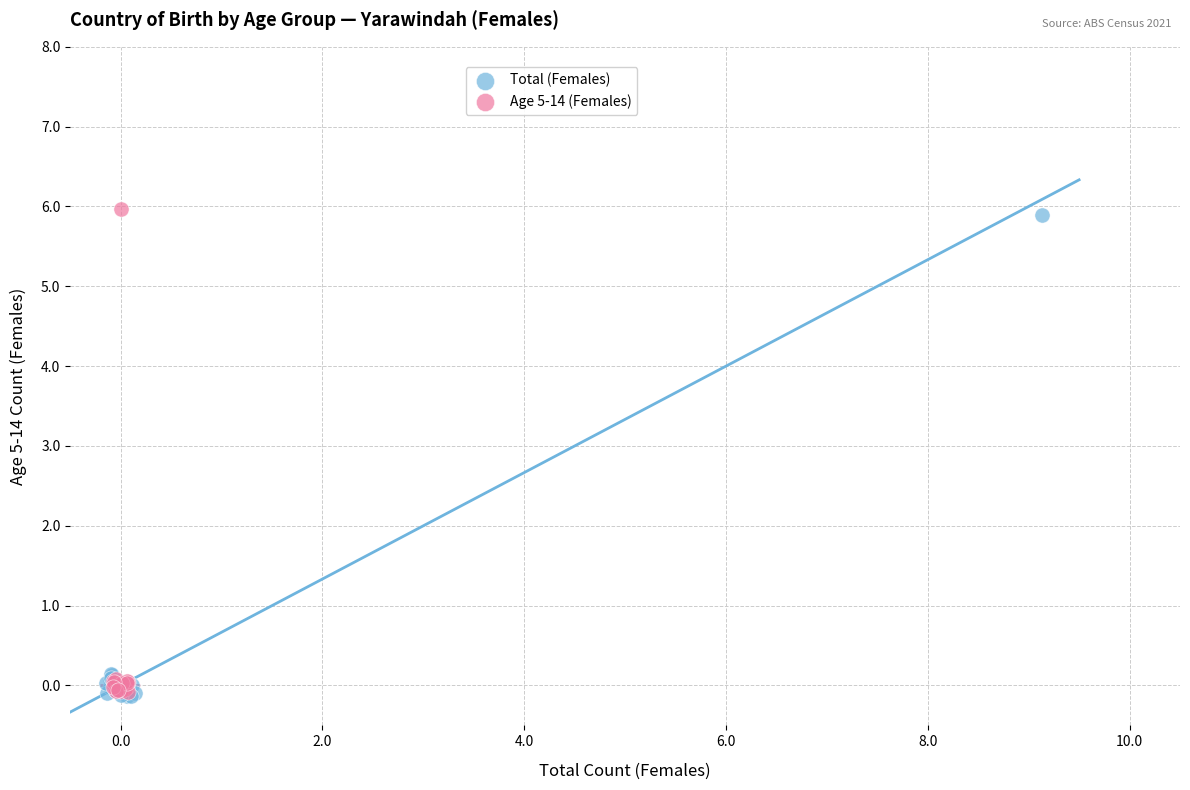

Which series has the widest spread of Y values?

Age 5-14 (Females)